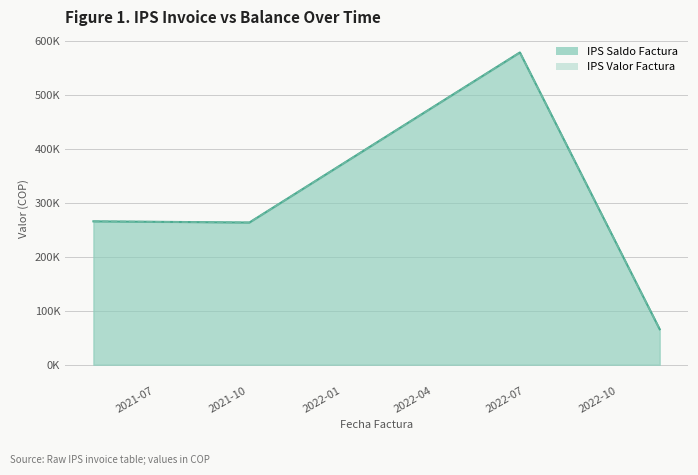

The value of IPS Saldo Factura at 2021-05-01 is 474847. True or false?

False